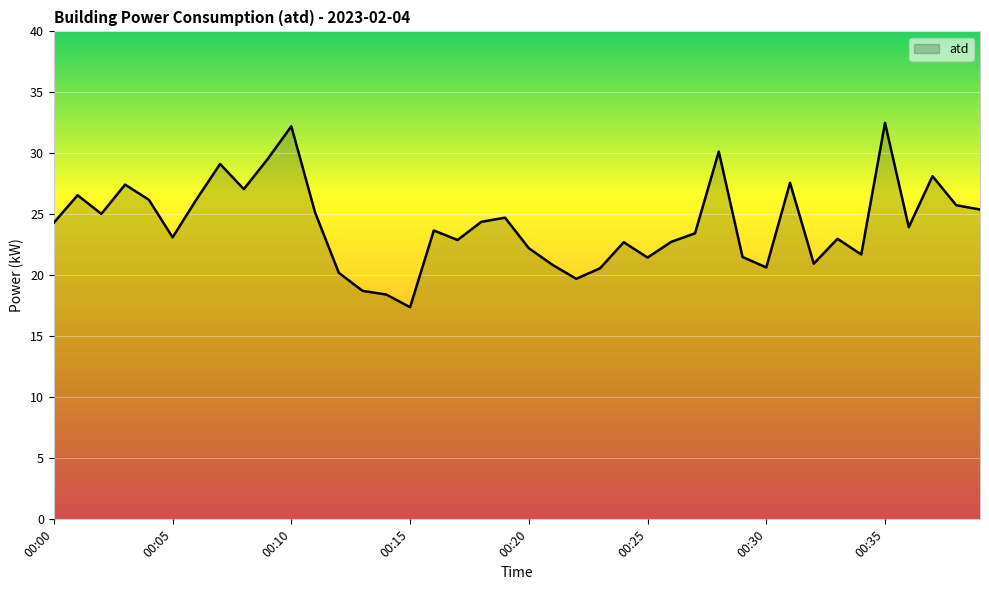

What is the smallest value displayed?

17.4